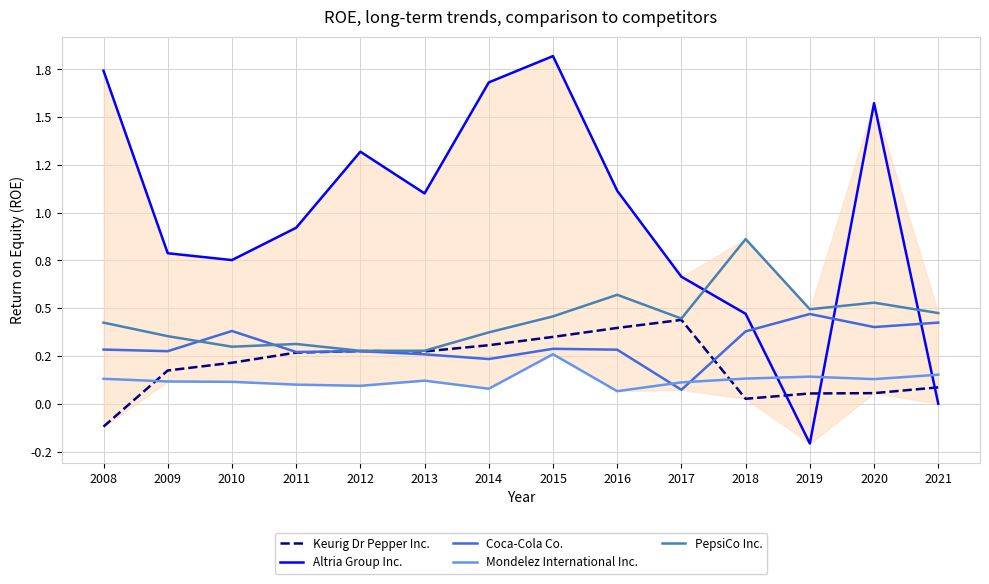

Is this an area chart (filled region under the line)?

No